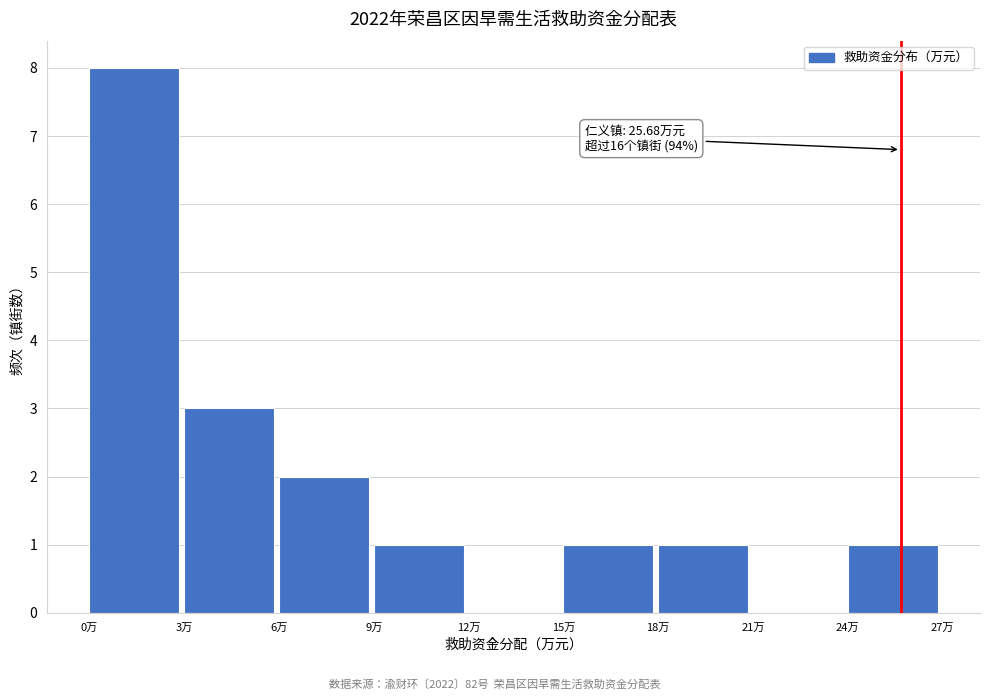

Over which range of the x-axis is the bar tallest?

0 to 3